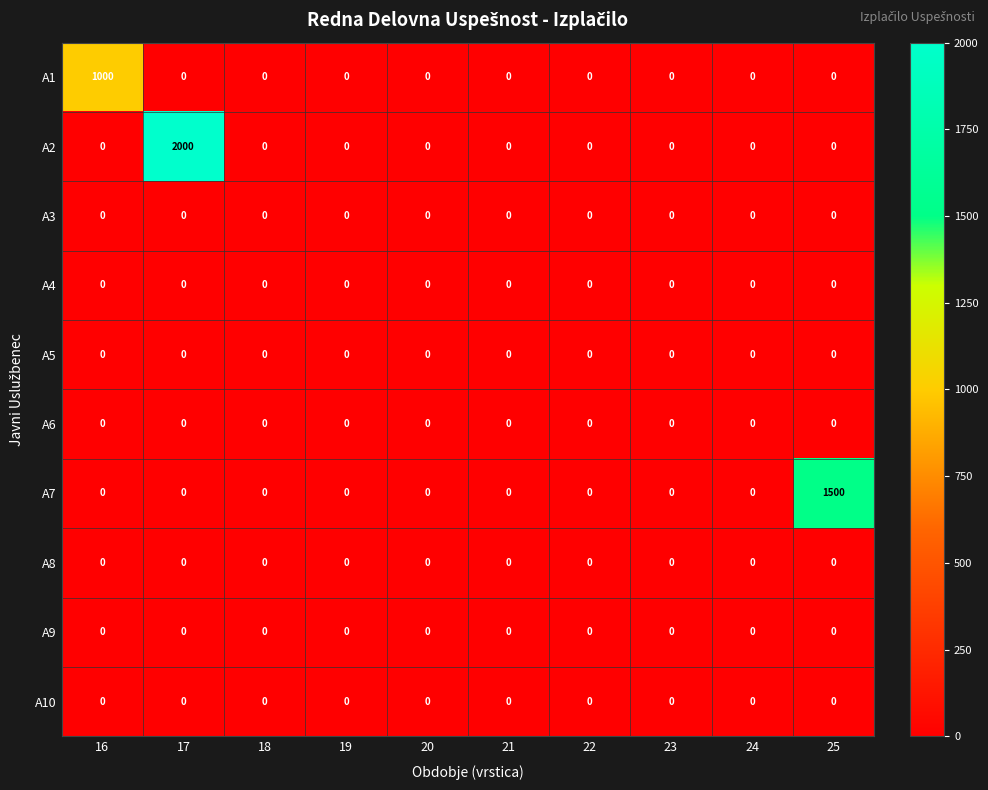

Between 17 and 22, which series saw the biggest shift?

A2